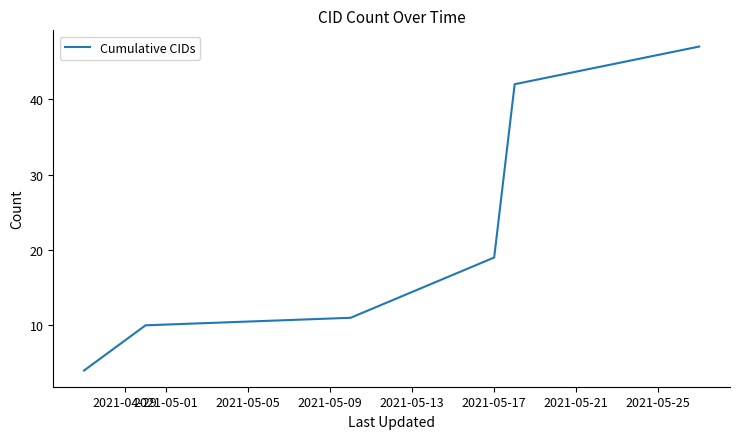

What is the average value?

22